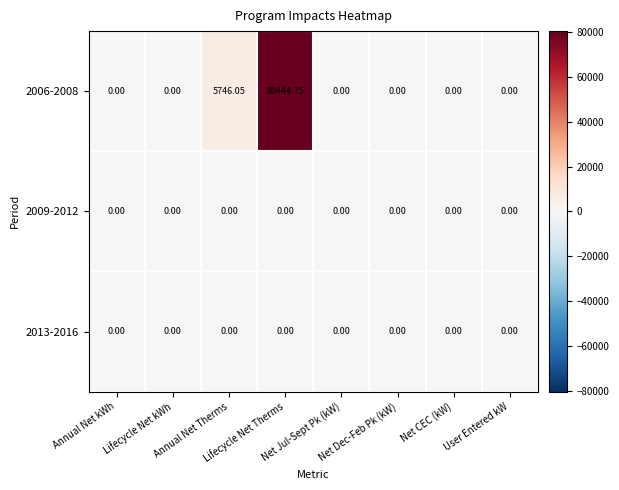

How many data points does each series have?

8